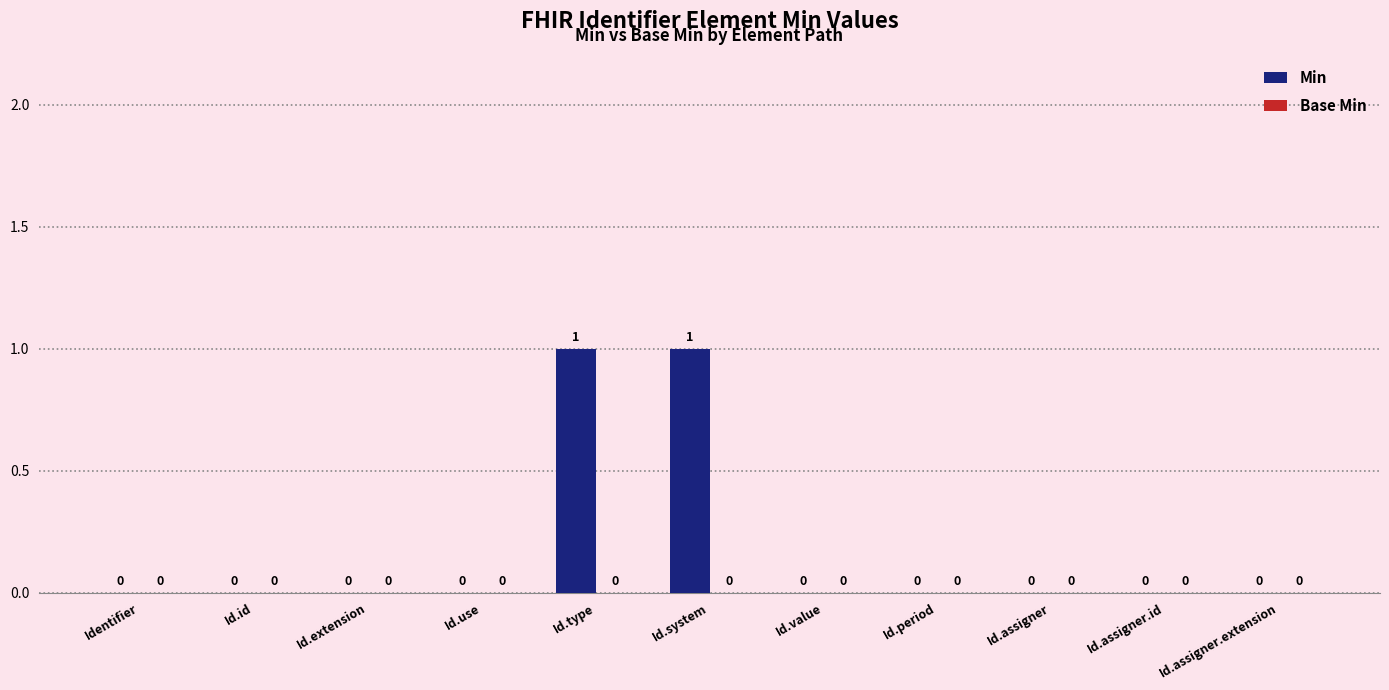

True or false: the data shows 2 at Id.system.

False